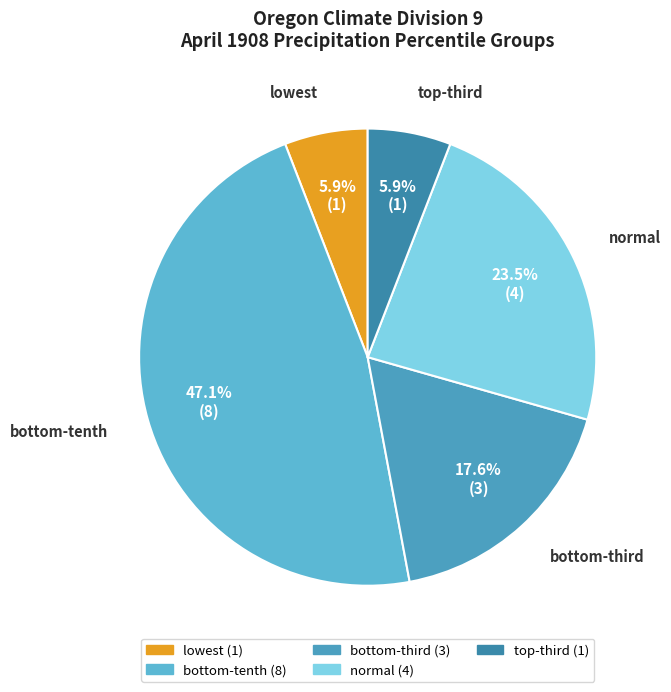

Which category has the biggest portion of the pie?

bottom-tenth